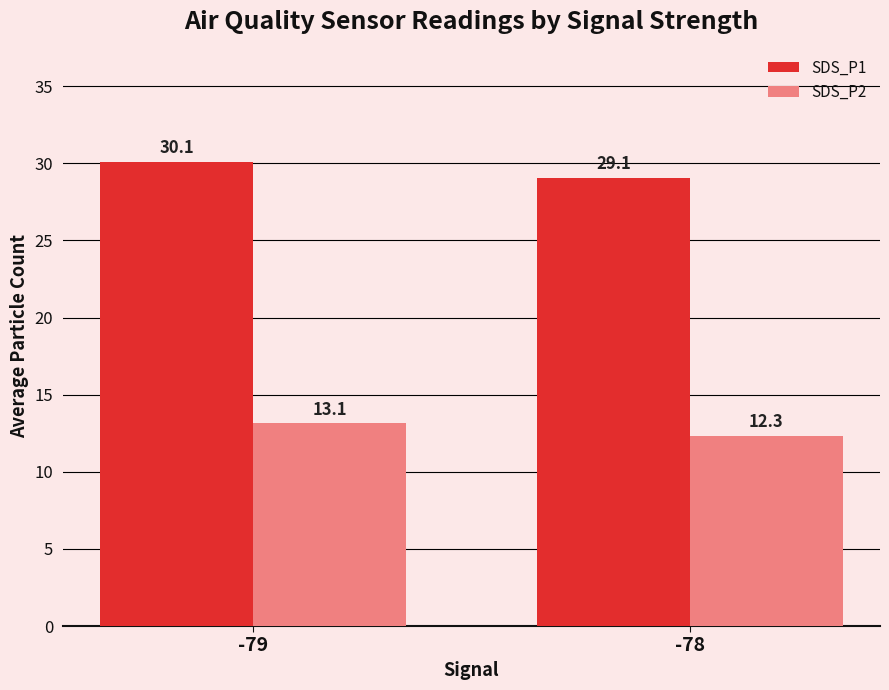

The SDS_P1 series shows 17.4 at -79. True or false?

False